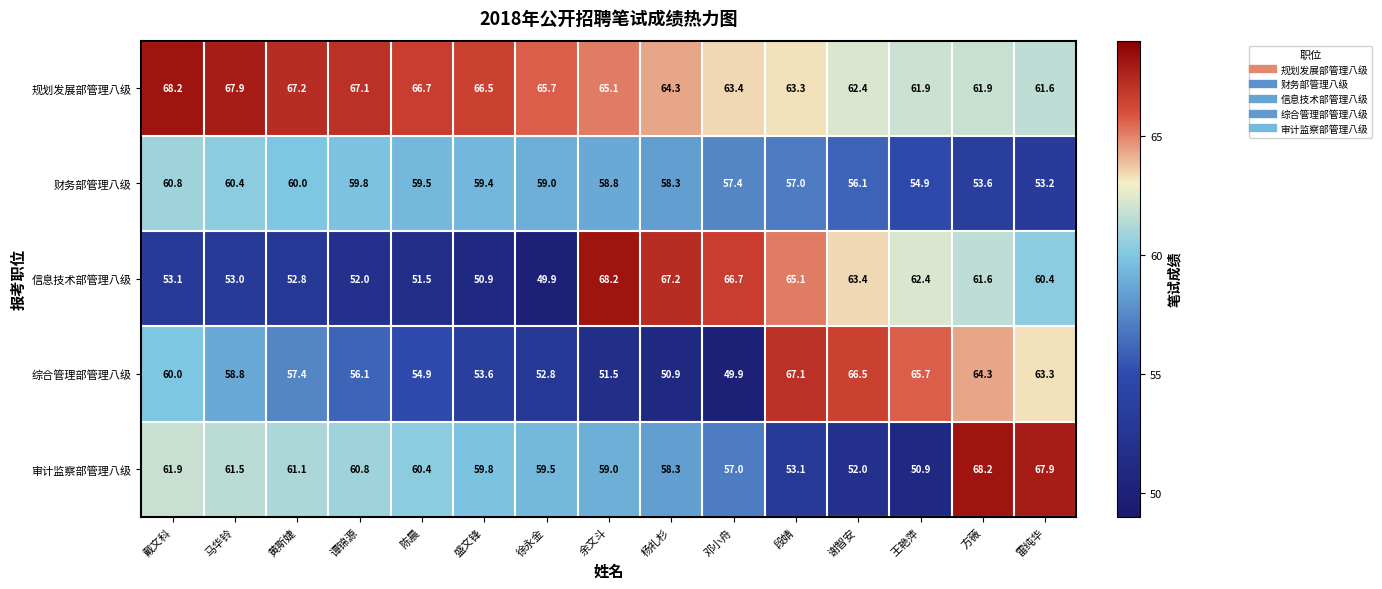

How many series are shown in this chart?

5